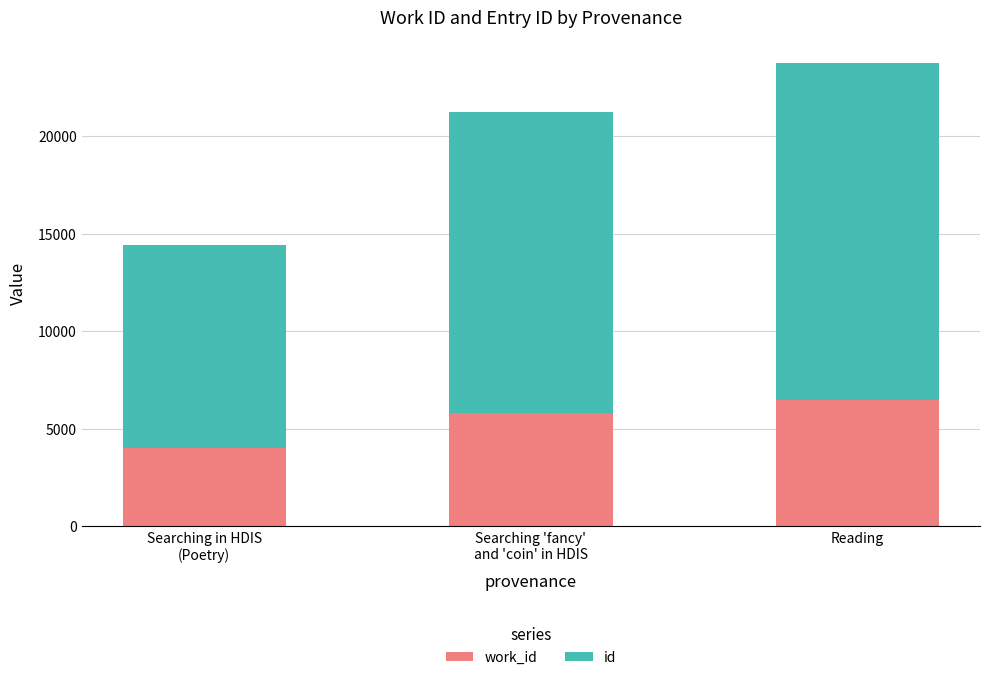

What is the total value across all series at Reading?

23741